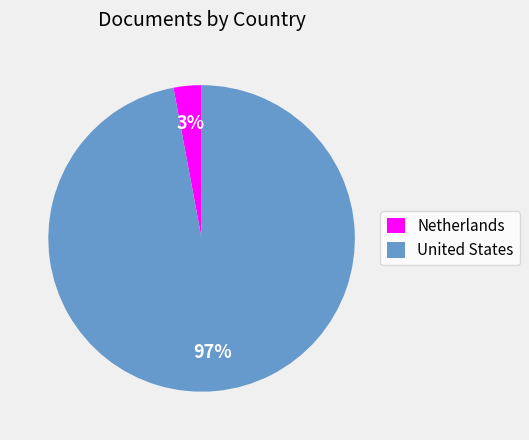

Between United States and Netherlands, which is larger?

United States